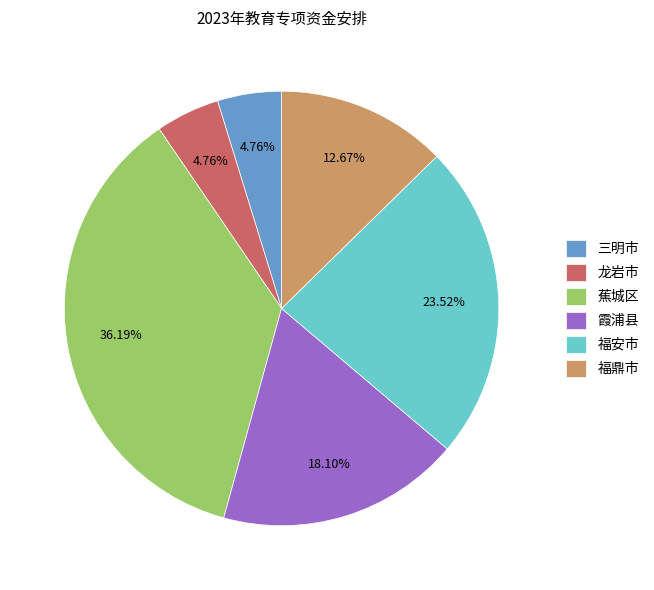

What is the largest slice in the pie chart?

蕉城区